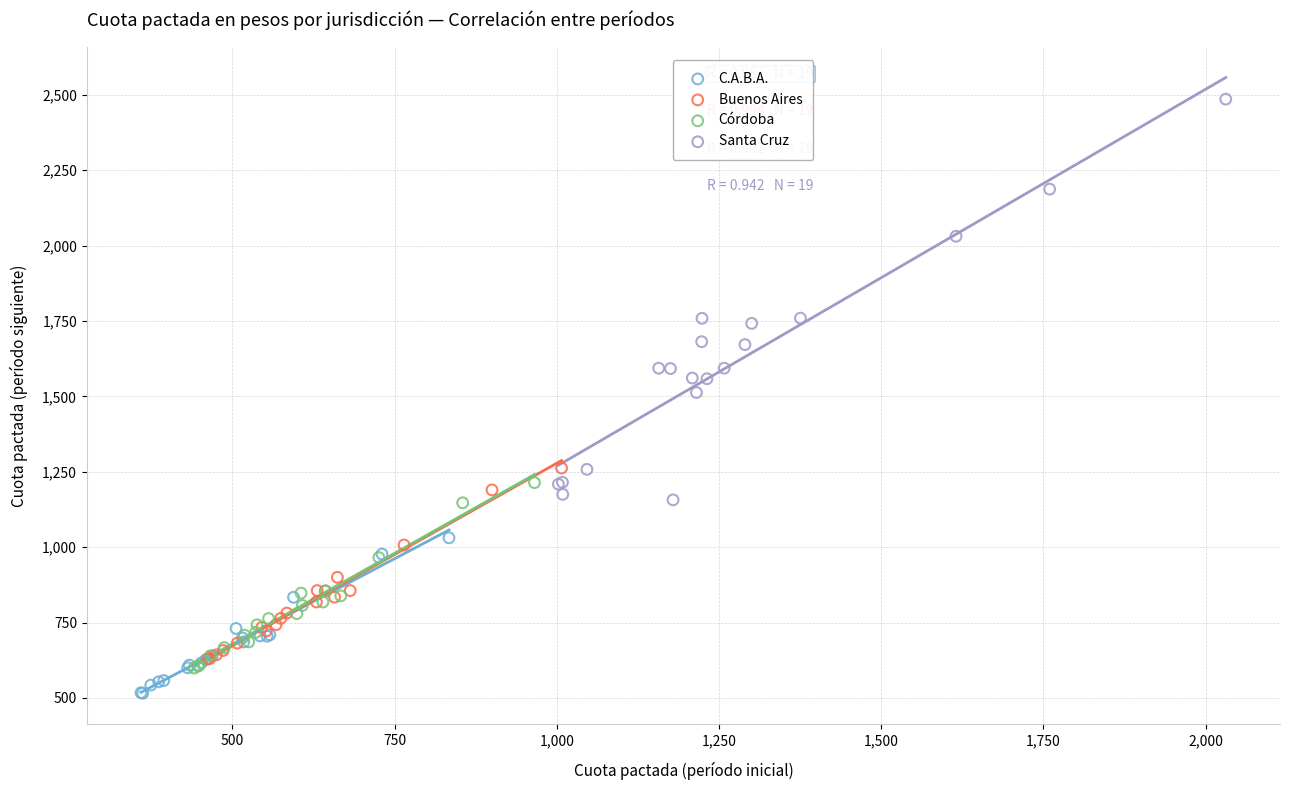

What are all the series names shown in the legend?

C.A.B.A., Buenos Aires, Córdoba, Santa Cruz